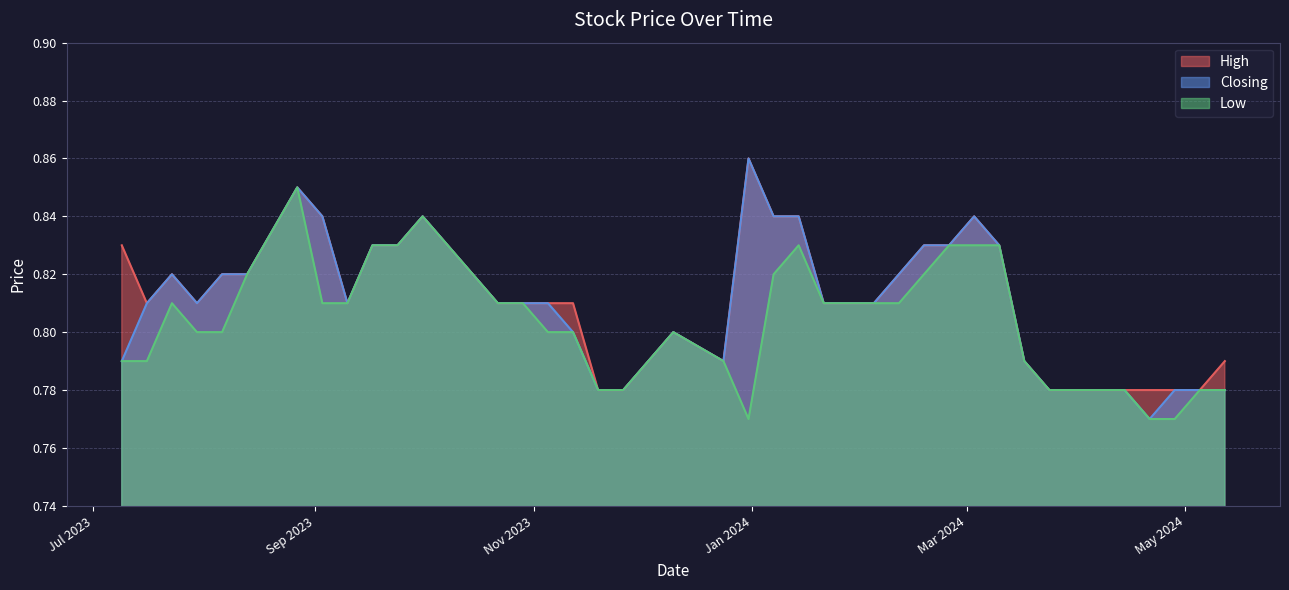

At which label is Low closest to 0?

28/04/2024